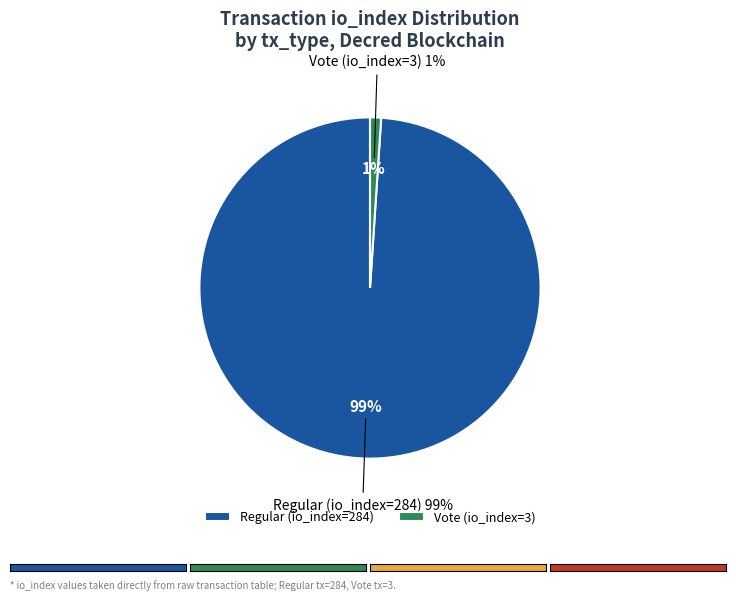

To the nearest percent, what percentage of the pie is Regular (io_index=284)?

99%